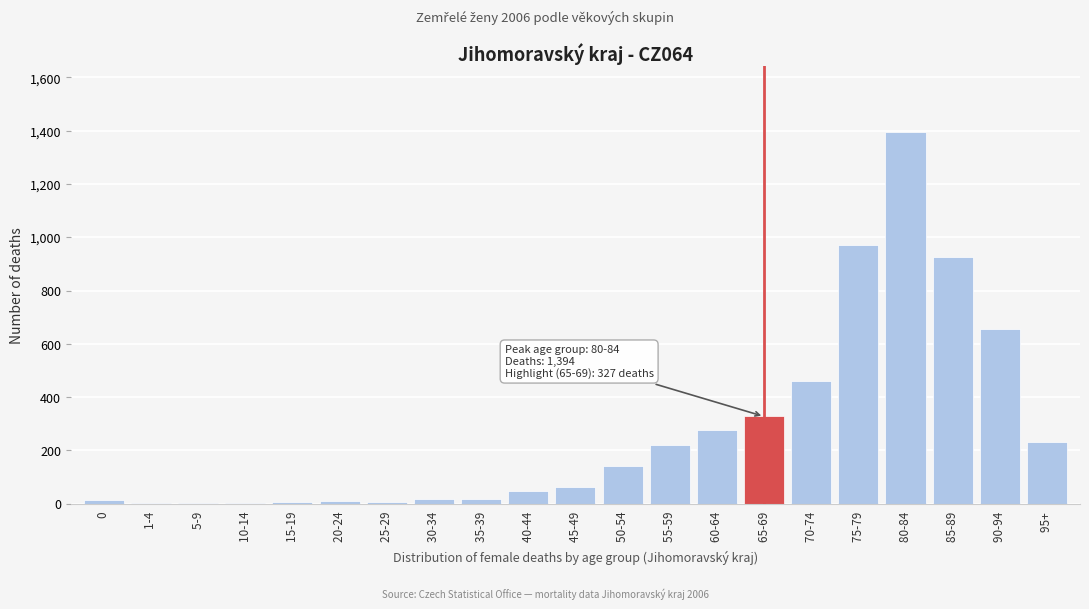

What is the sum of all values?

5787